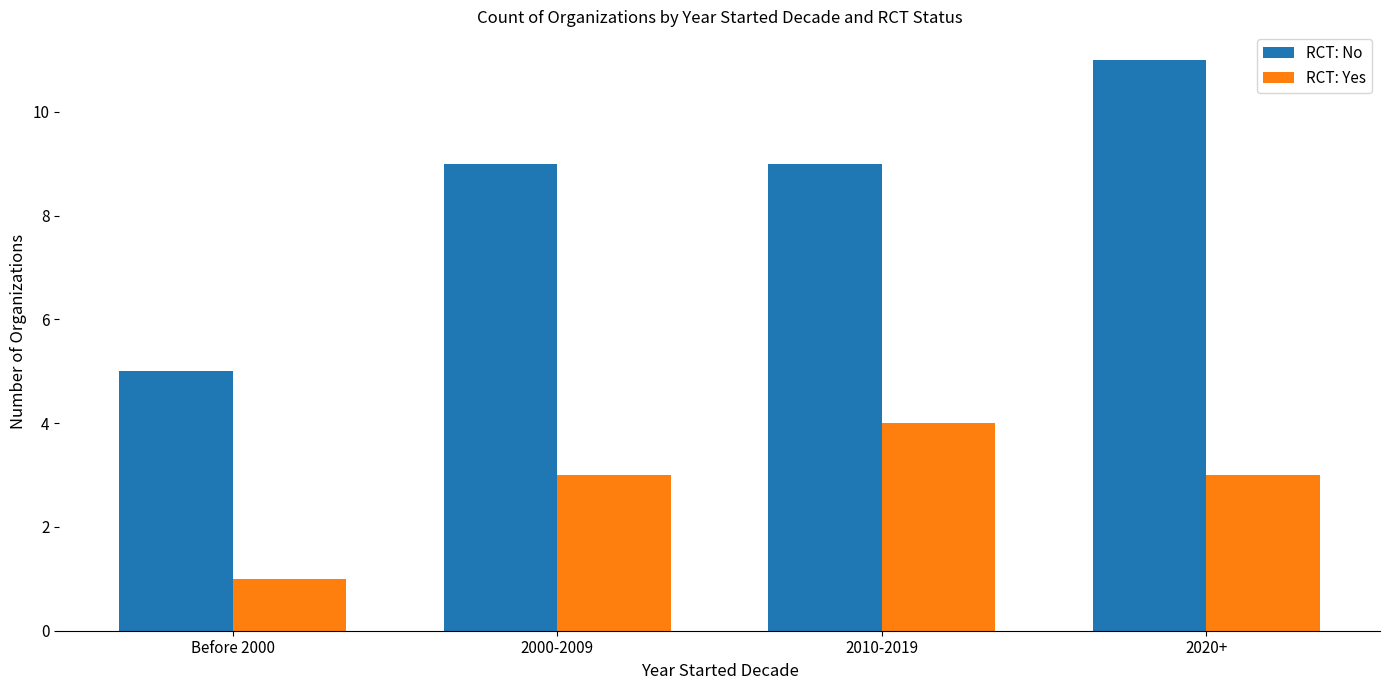

Which series changed the most between 2000-2009 and 2020+?

RCT: No